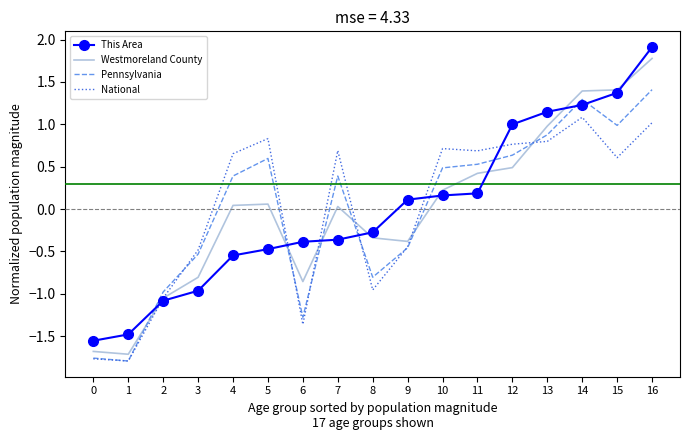

What is the difference between the maximum and second lowest values in the National series?

2.8